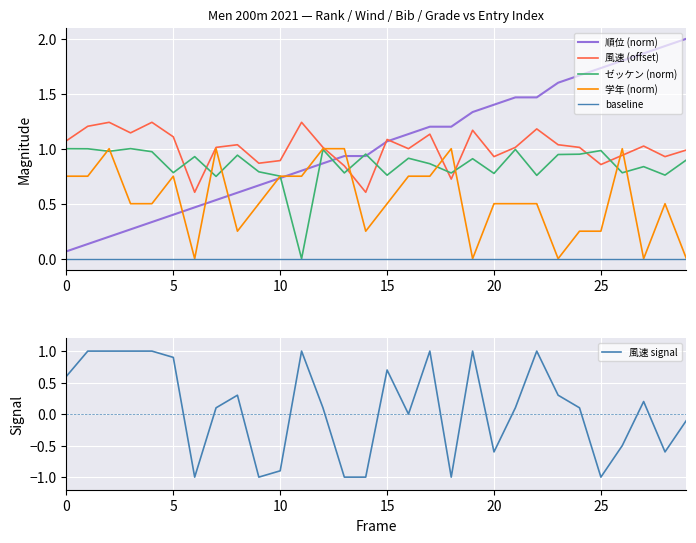

Rank the series by their maximum value, from highest to lowest.

順位, 風速, ゼッケン_norm, 学年_num